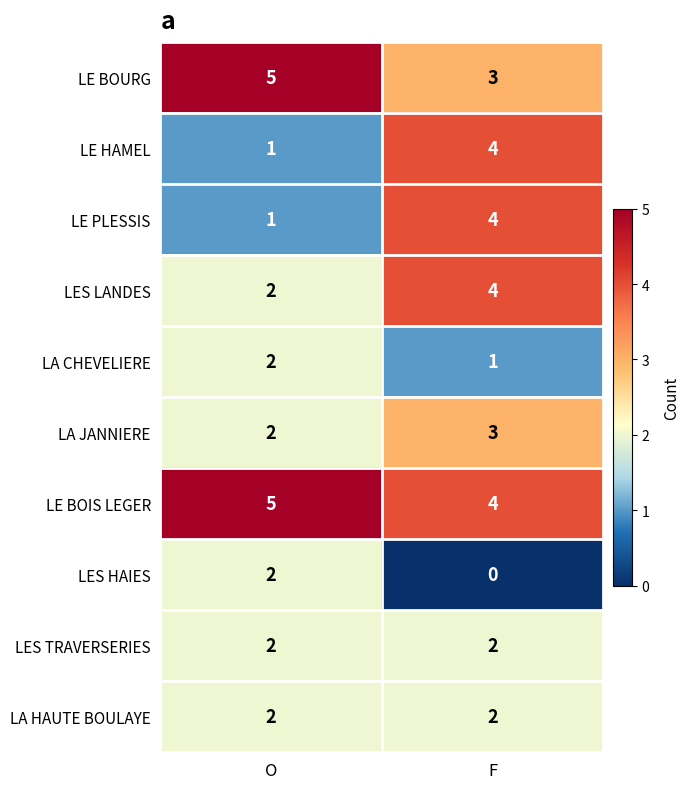

At which label is LE HAMEL closest to 2?

O